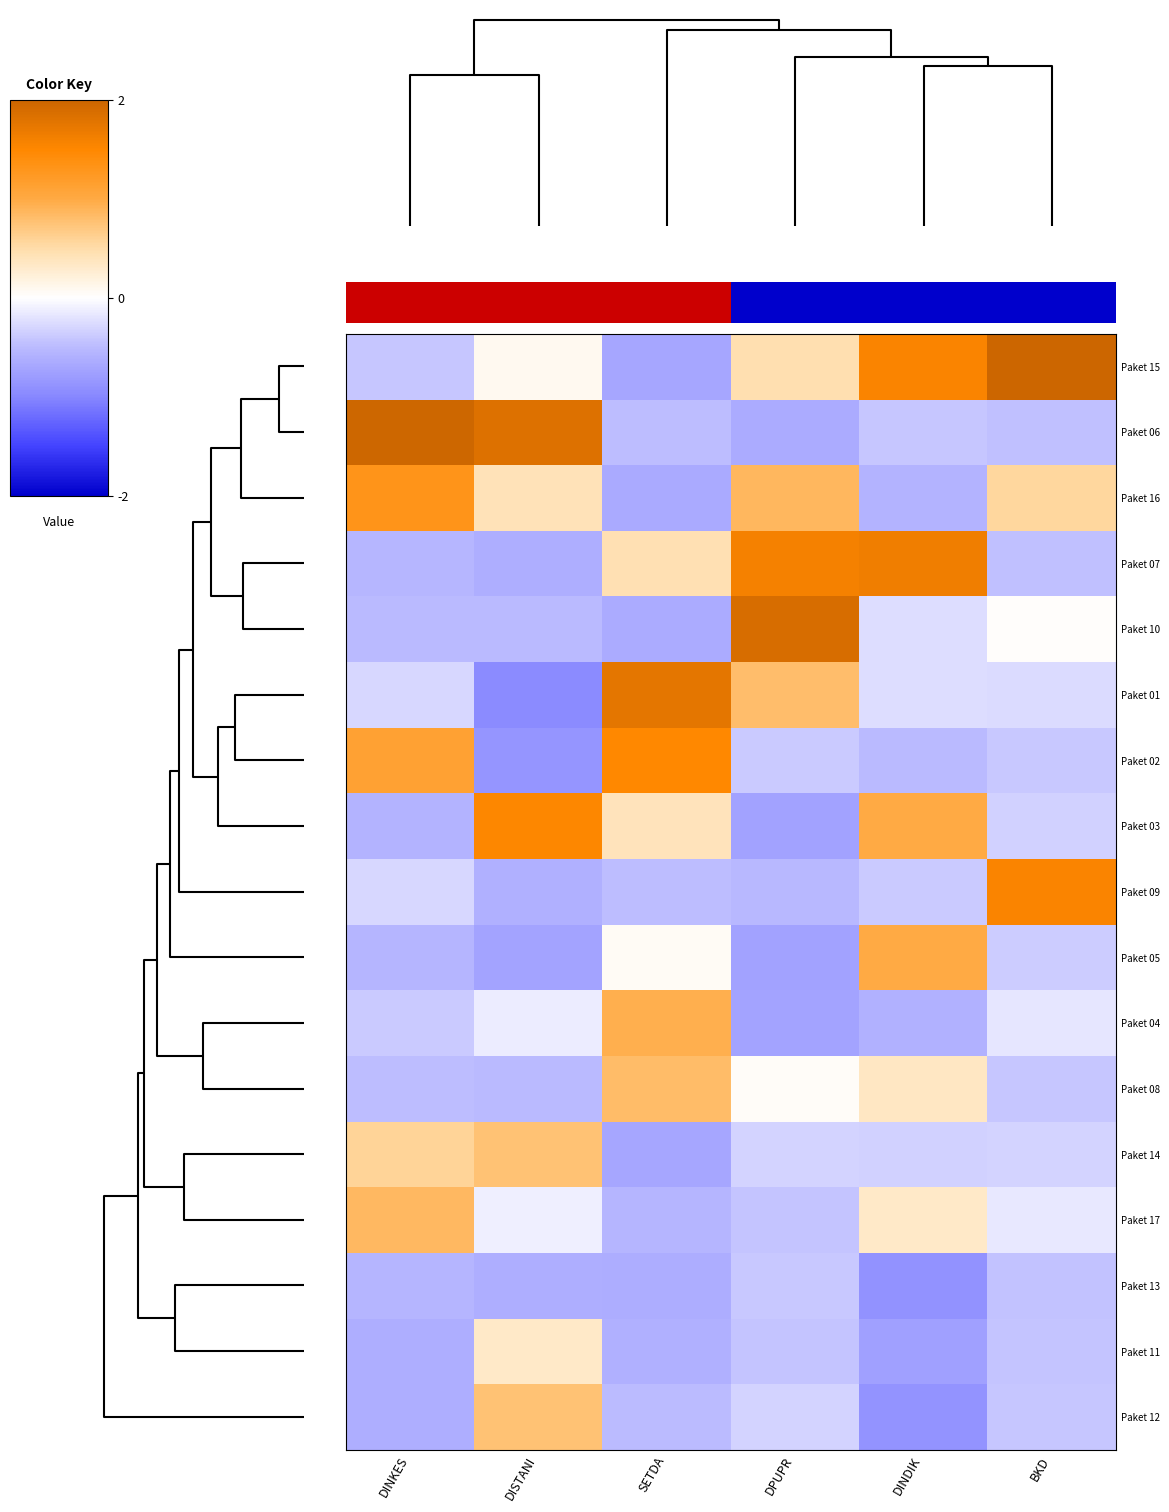

Reading left to right, transcribe all the data shown in this chart.

Paket 15: DINKES=-0.5	DISTANI=0.1	SETDA=-0.9	DPUPR=0.6	DINDIK=1.9	BKD=3.2
Paket 06: DINKES=2.5	DISTANI=2.3	SETDA=-0.6	DPUPR=-0.8	DINDIK=-0.5	BKD=-0.6
Paket 16: DINKES=1.6	DISTANI=0.5	SETDA=-0.8	DPUPR=1.1	DINDIK=-0.7	BKD=0.7
Paket 07: DINKES=-0.7	DISTANI=-0.8	SETDA=0.6	DPUPR=2.0	DINDIK=2.0	BKD=-0.6
Paket 10: DINKES=-0.6	DISTANI=-0.6	SETDA=-0.8	DPUPR=2.3	DINDIK=-0.3	BKD=0.0
Paket 01: DINKES=-0.4	DISTANI=-1.2	SETDA=2.2	DPUPR=1.0	DINDIK=-0.3	BKD=-0.3
Paket 02: DINKES=1.4	DISTANI=-1.1	SETDA=1.9	DPUPR=-0.5	DINDIK=-0.6	BKD=-0.5
Paket 03: DINKES=-0.7	DISTANI=1.9	SETDA=0.5	DPUPR=-0.9	DINDIK=1.2	BKD=-0.4
Paket 09: DINKES=-0.4	DISTANI=-0.7	SETDA=-0.6	DPUPR=-0.7	DINDIK=-0.5	BKD=1.9
Paket 05: DINKES=-0.7	DISTANI=-0.9	SETDA=0.1	DPUPR=-0.9	DINDIK=1.2	BKD=-0.5
Paket 04: DINKES=-0.5	DISTANI=-0.2	SETDA=1.2	DPUPR=-0.9	DINDIK=-0.7	BKD=-0.2
Paket 08: DINKES=-0.6	DISTANI=-0.6	SETDA=1.0	DPUPR=0.0	DINDIK=0.4	BKD=-0.5
Paket 14: DINKES=0.7	DISTANI=0.9	SETDA=-0.9	DPUPR=-0.4	DINDIK=-0.4	BKD=-0.4
Paket 17: DINKES=1.1	DISTANI=-0.1	SETDA=-0.7	DPUPR=-0.5	DINDIK=0.4	BKD=-0.2
Paket 13: DINKES=-0.7	DISTANI=-0.8	SETDA=-0.8	DPUPR=-0.5	DINDIK=-1.1	BKD=-0.6
Paket 11: DINKES=-0.8	DISTANI=0.4	SETDA=-0.8	DPUPR=-0.5	DINDIK=-1.0	BKD=-0.5
Paket 12: DINKES=-0.8	DISTANI=0.9	SETDA=-0.6	DPUPR=-0.4	DINDIK=-1.1	BKD=-0.5